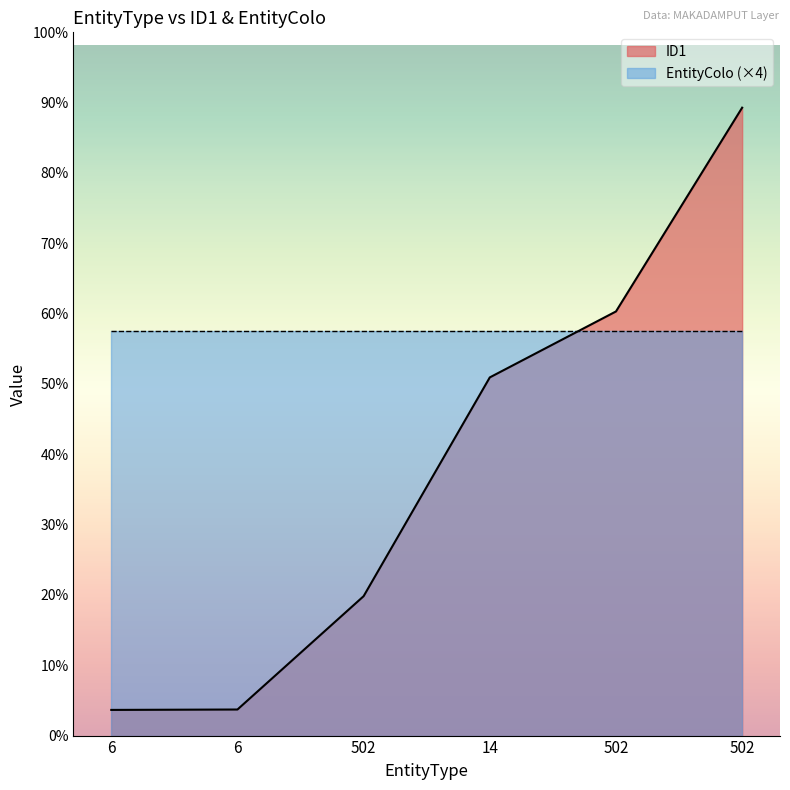

Does the chart display data point markers on the line(s)?

No